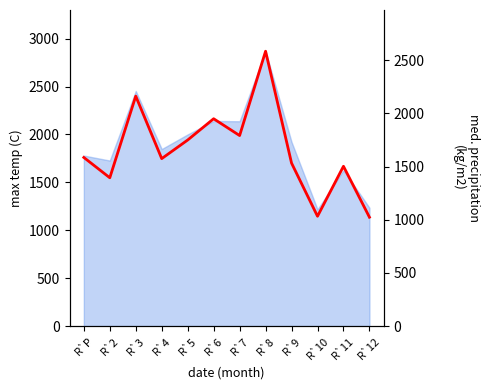

Is it true that the value at R`8 is 2585?

True